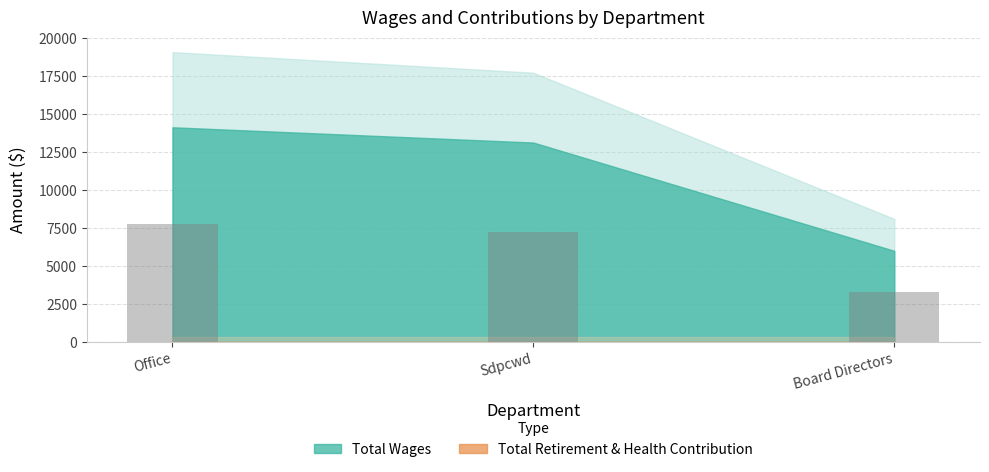

Approximately how many times larger is the value at Board Directors compared to Sdpcwd?

0.5